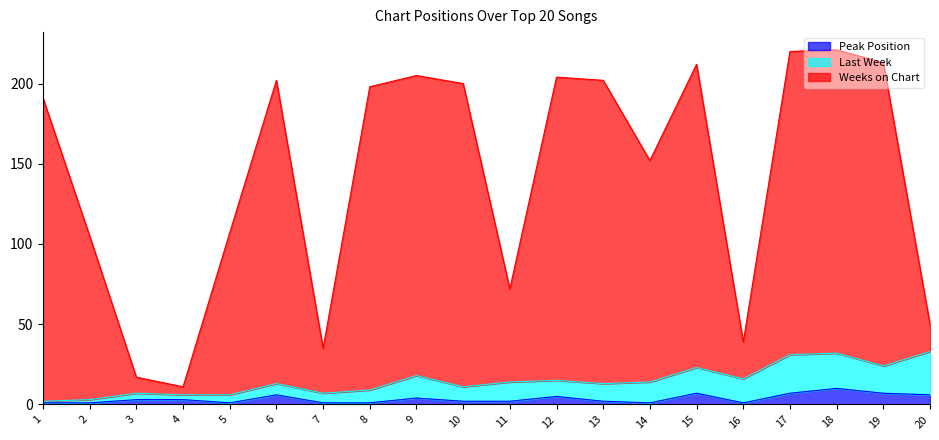

The Peak Position series shows 1 at 8. True or false?

True